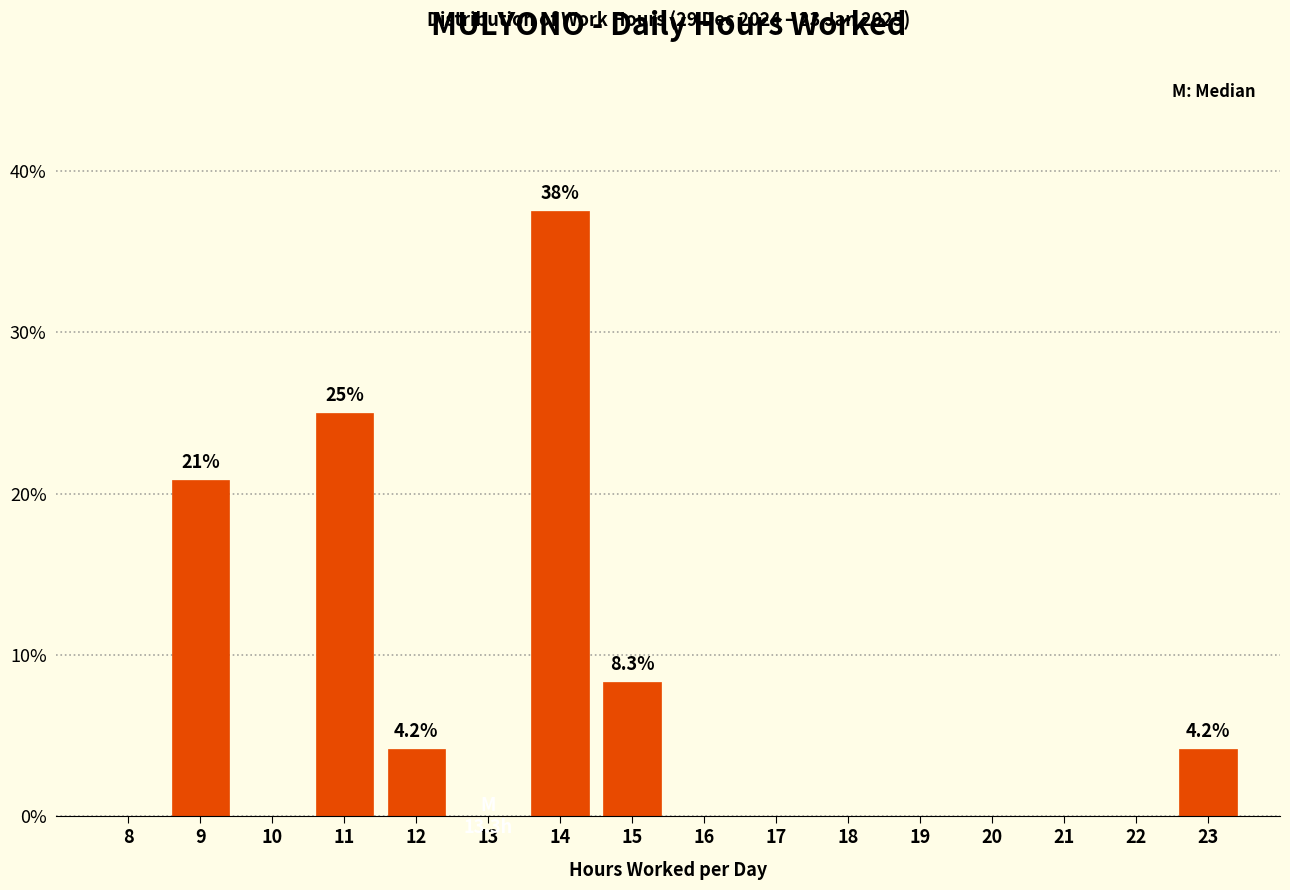

Reading left to right, list all the values displayed in this chart.

8=0.0	9=20.8	10=0.0	11=25.0	12=4.2	13=0.0	14=37.5	15=8.3	16=0.0	17=0.0	18=0.0	19=0.0	20=0.0	21=0.0	22=0.0	23=4.2